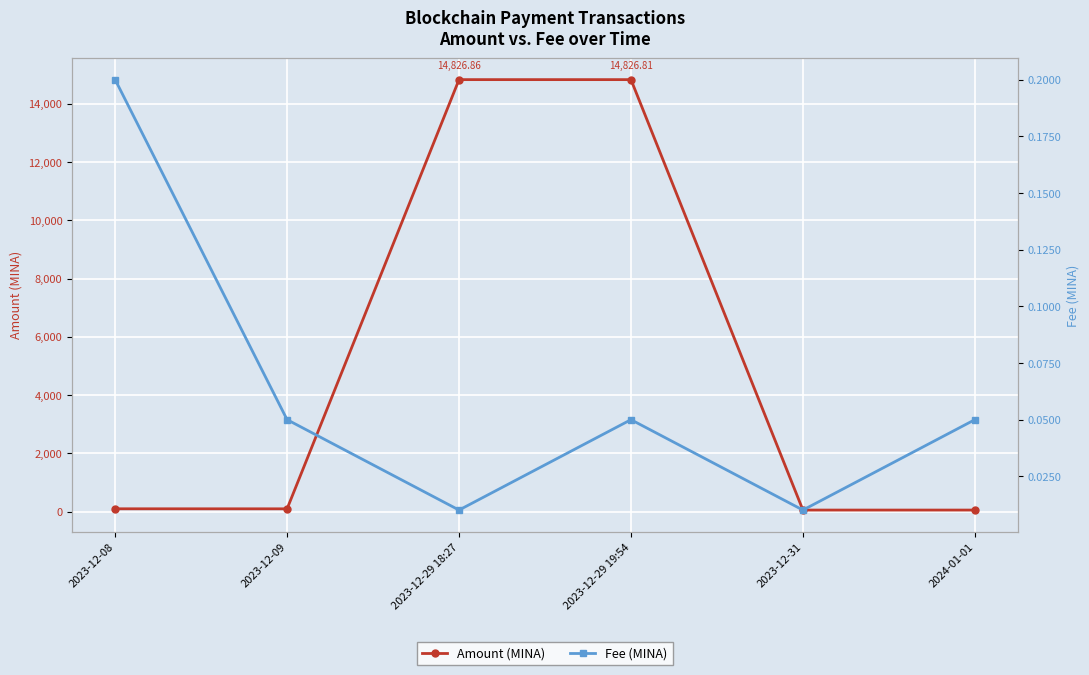

How many interior local valleys does the Fee (MINA) series have?

2